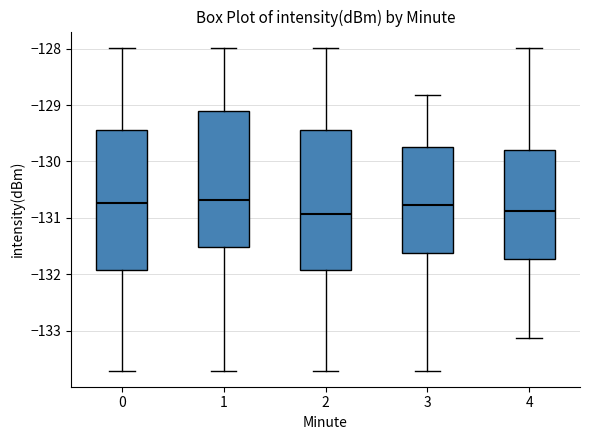

Where is the lower edge of the box at x = 1 on the y-axis? The values are not printed on the chart, so give them approximately, as read against the axis.

-131.5